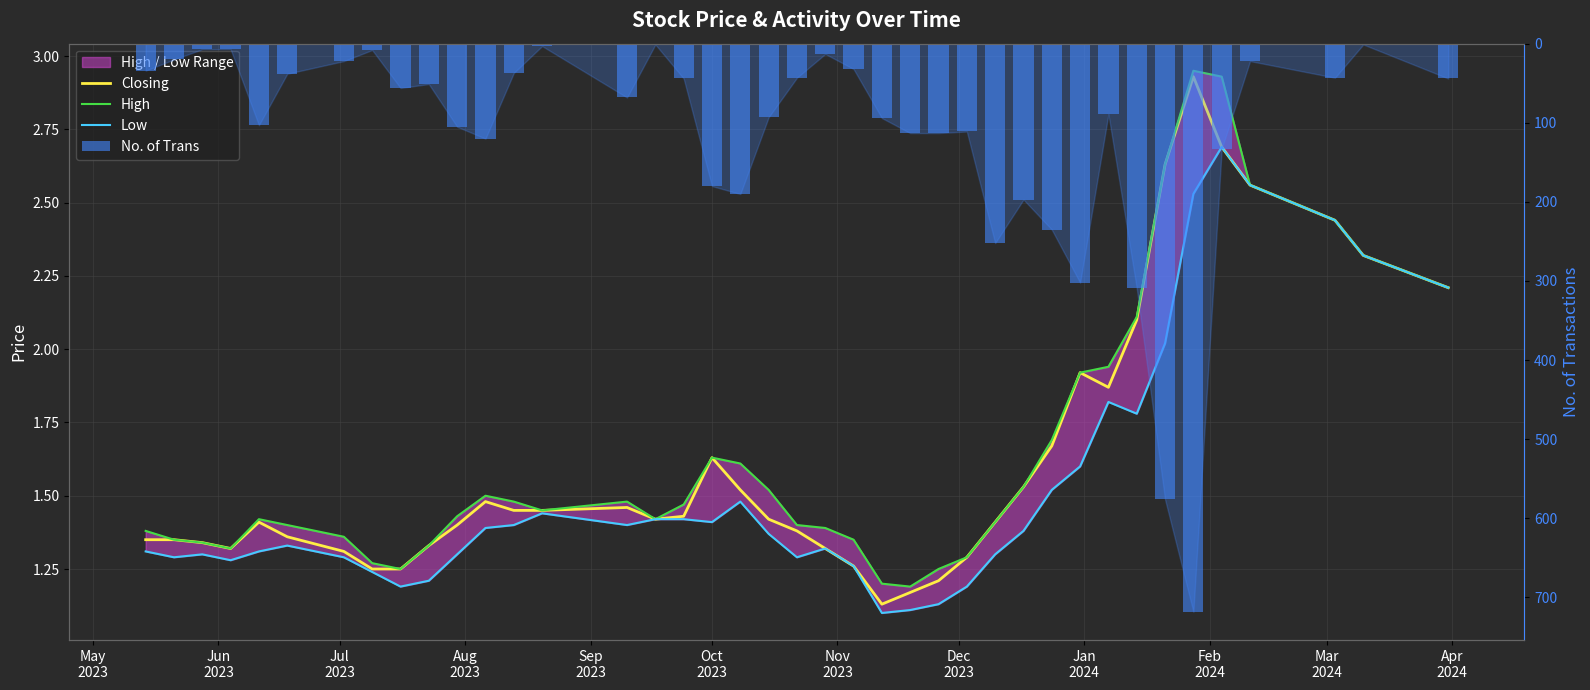

At how many categories does at least one series exceed 687?

1